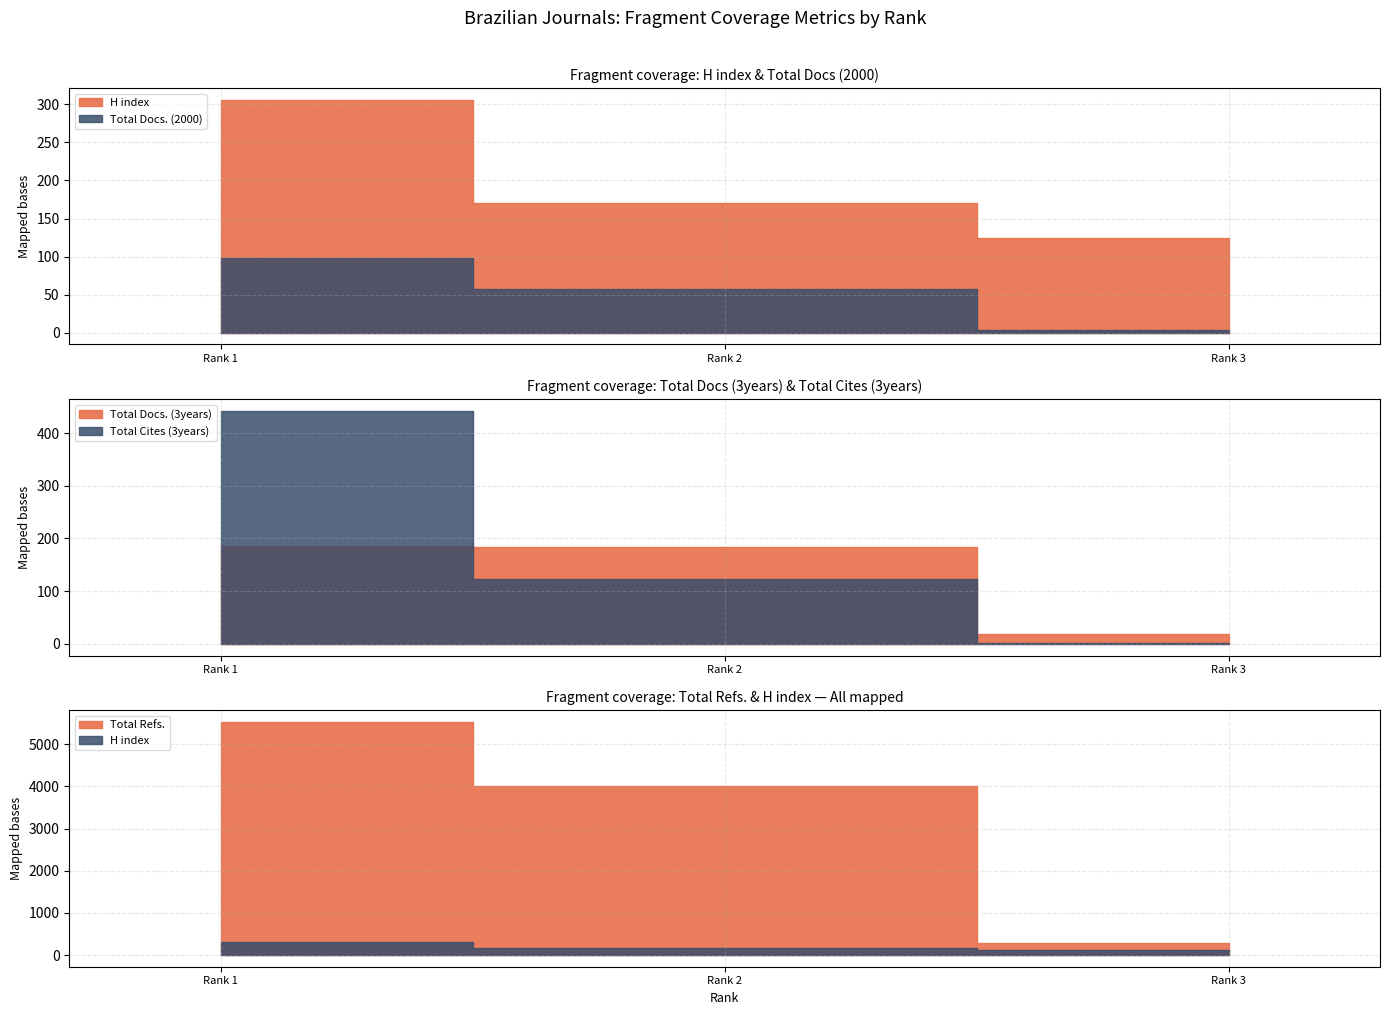

What is the sum of all H index values?

601